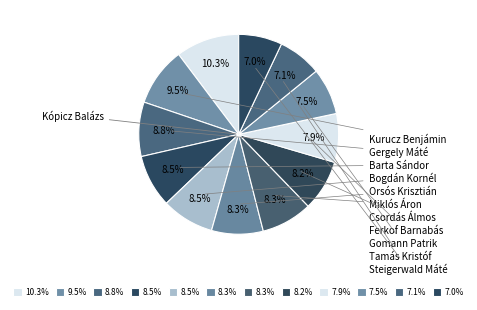

Rank the categories by value from lowest to highest.

Steigerwald Máté, Tamás Kristóf, Gomann Patrik, Ferkof Barnabás, Csordás Álmos, Miklós Áron, Orsós Krisztián, Bogdán Kornél, Barta Sándor, Gergely Máté, Kurucz Benjámin, Kópicz Balázs